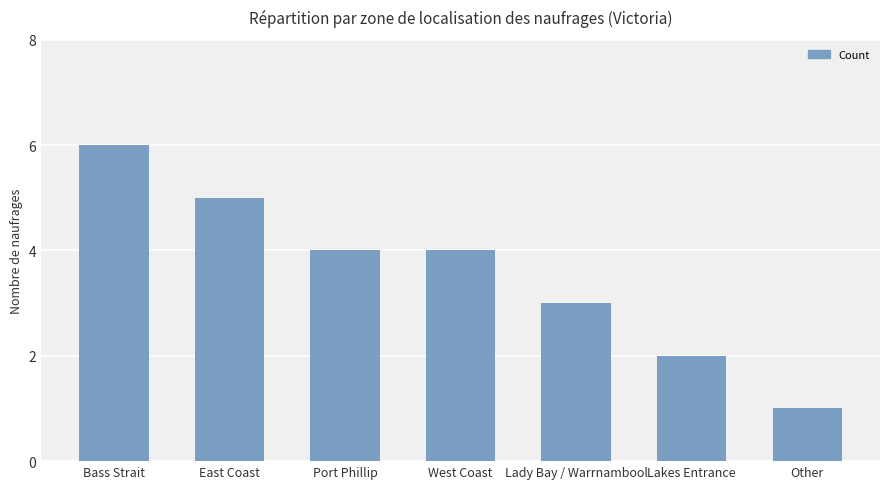

The value at East Coast is 5. True or false?

True